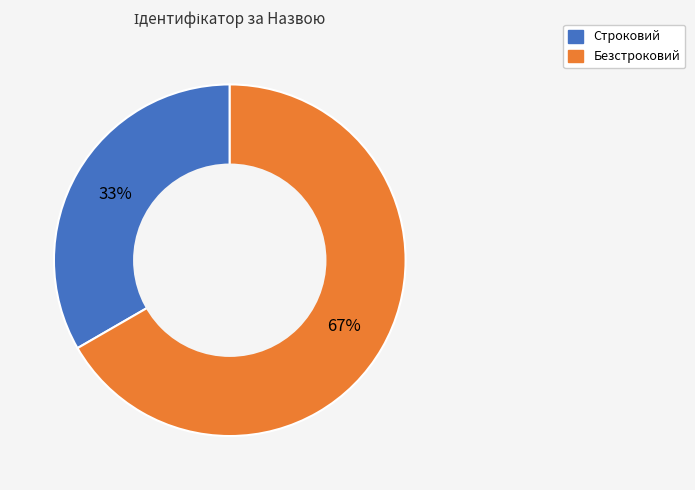

Between Строковий and Безстроковий, which is larger?

Безстроковий